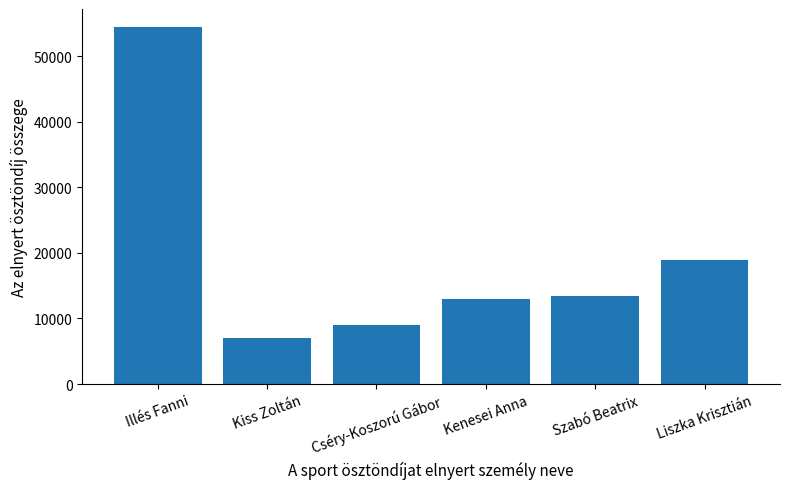

Is it true that the value at Cséry-Koszorú Gábor is 9000?

True